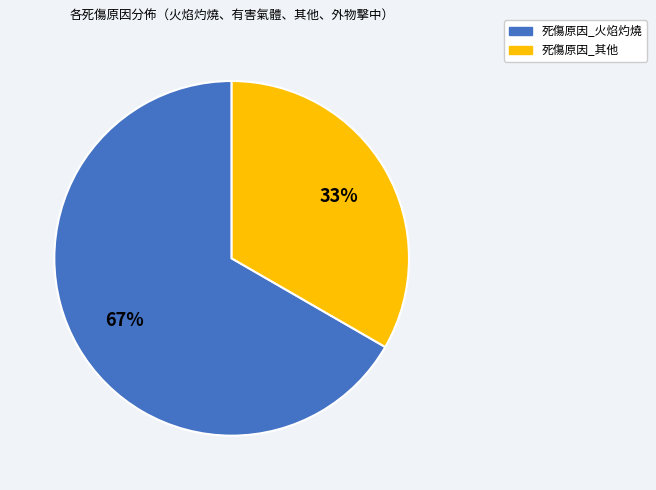

Is there any slice that represents more than half of the pie?

Yes